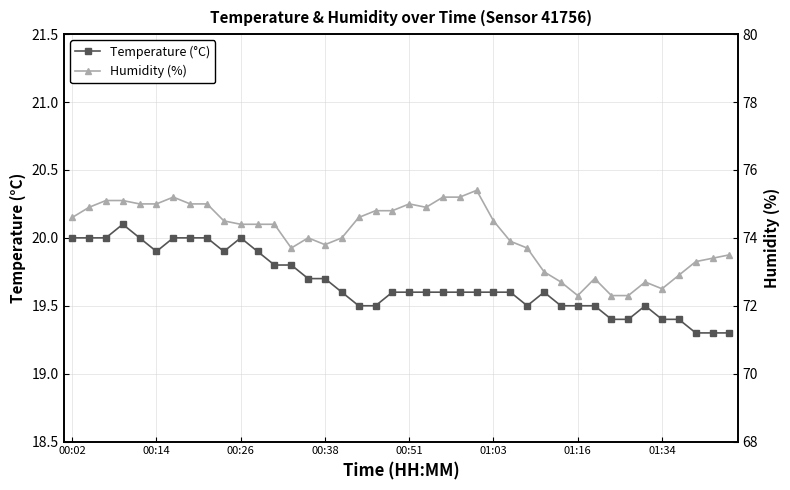

Which series has the largest range (max minus min)?

Humidity (%)